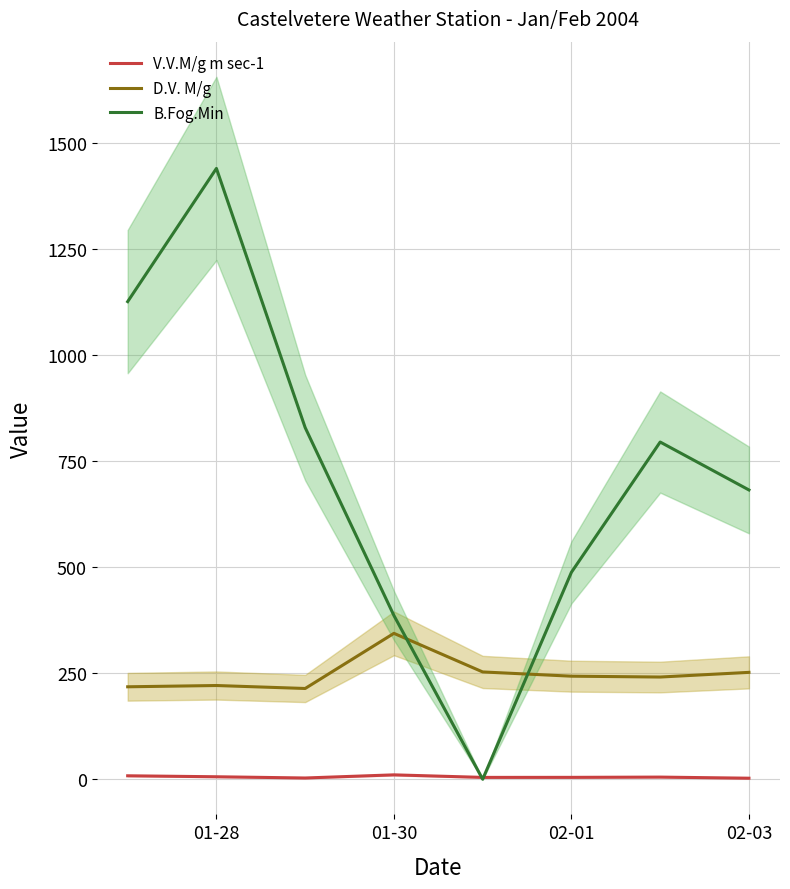

True or false: V.V.M/g m sec-1 and D.V. M/g cross at least once.

False